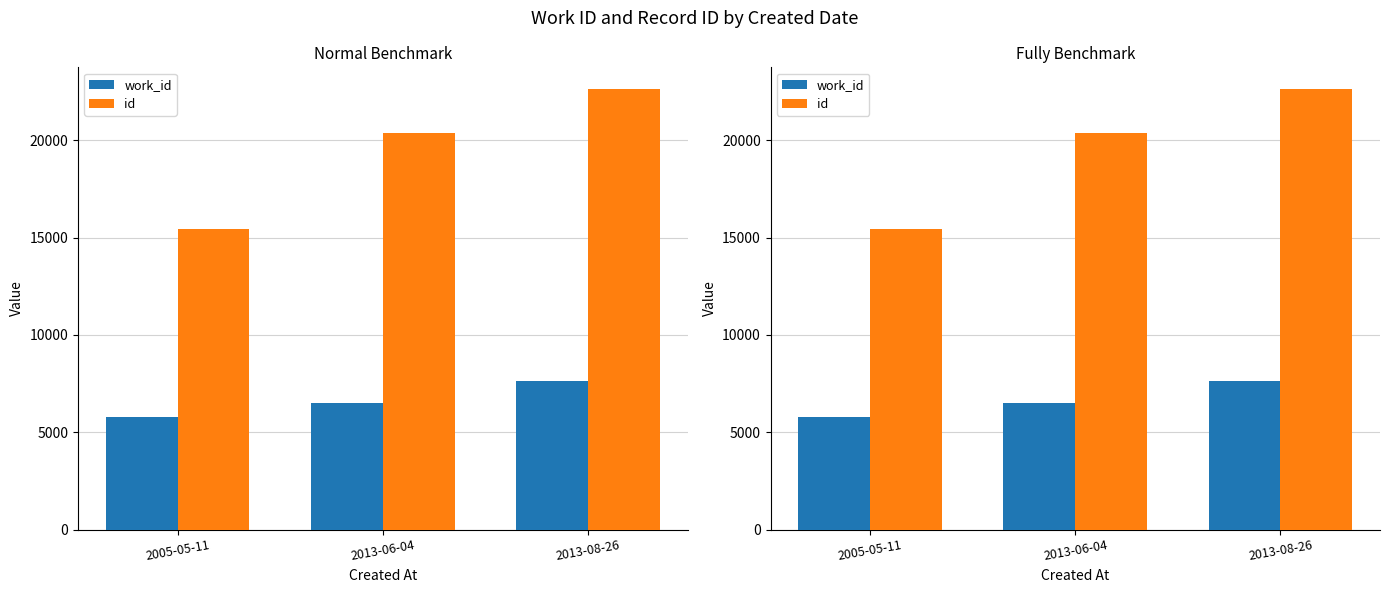

Rank the series by their average value, from highest to lowest.

id, work_id